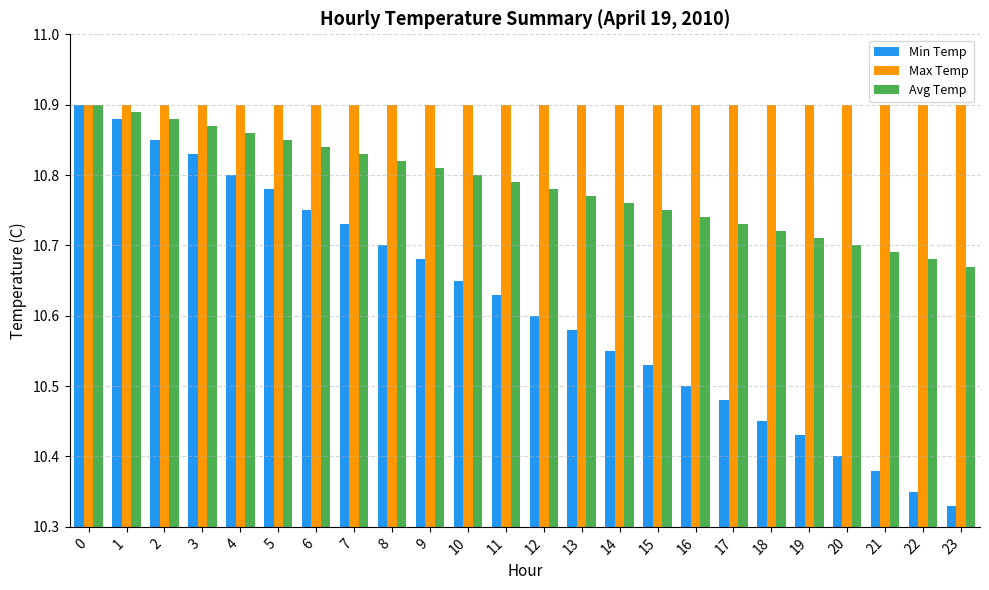

How many Min Temp values are between 10 and 11?

24